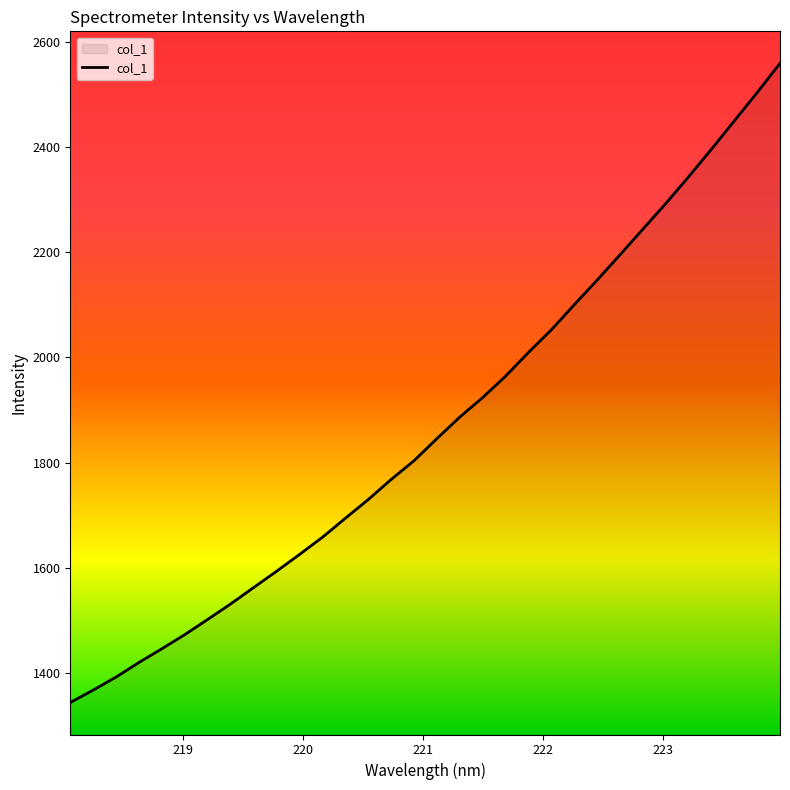

What is the maximum value shown in the chart?

2558.8